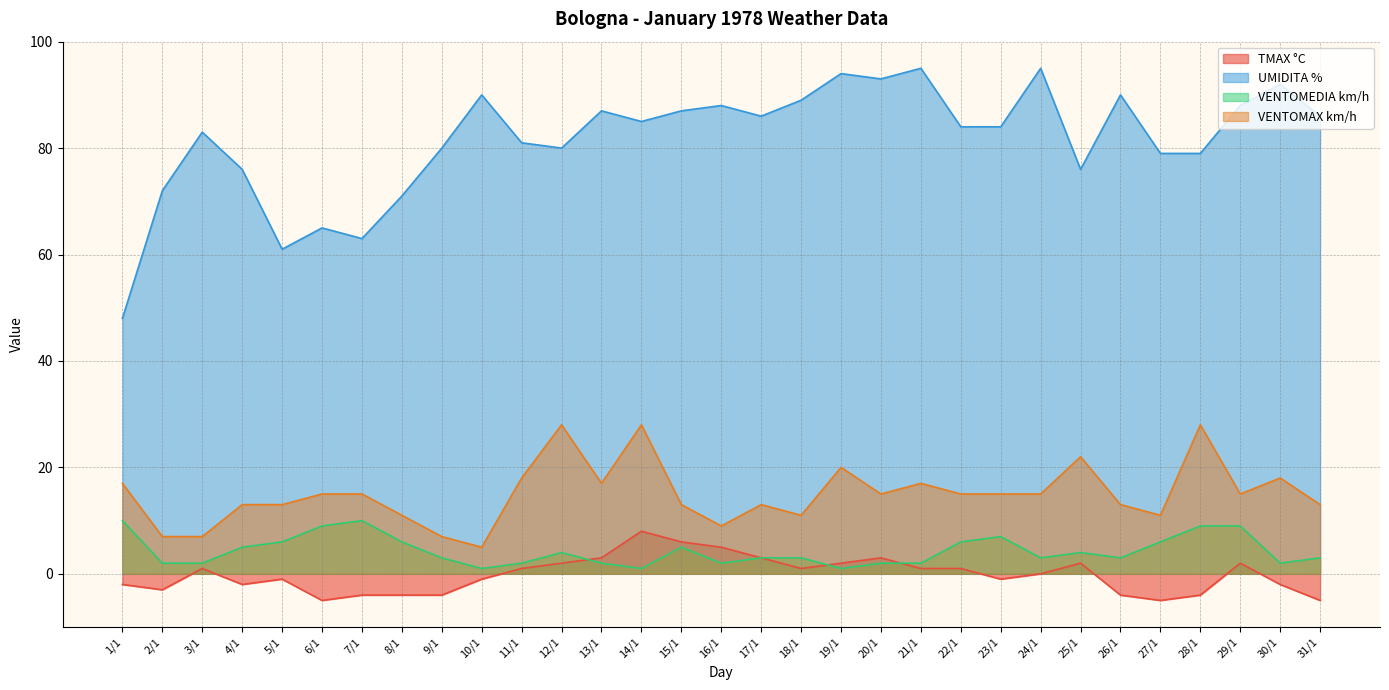

What is the sum of all TMAX °C values?

-6